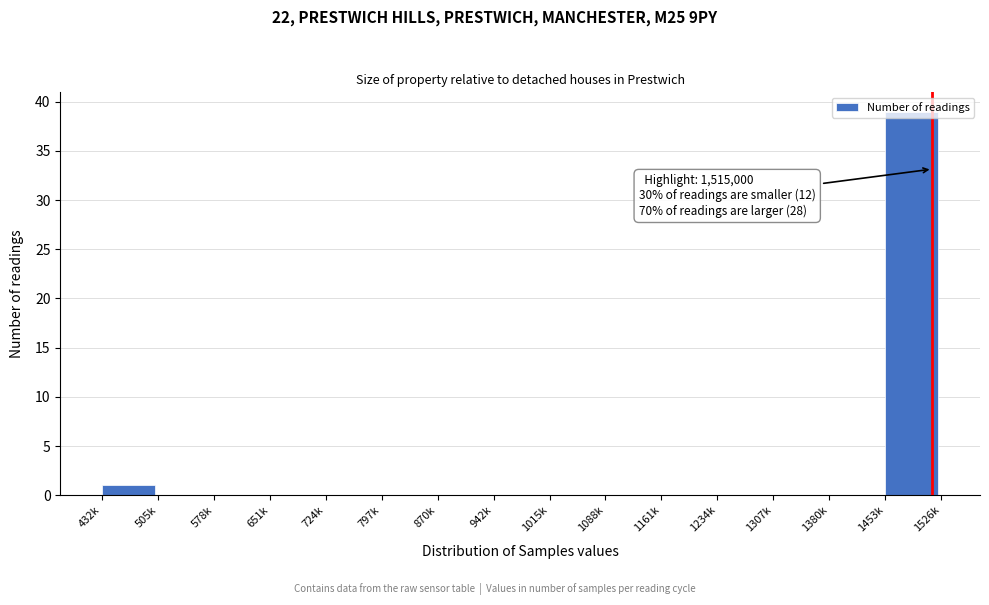

The chart shows a value of 17 at 1307k. True or false?

False